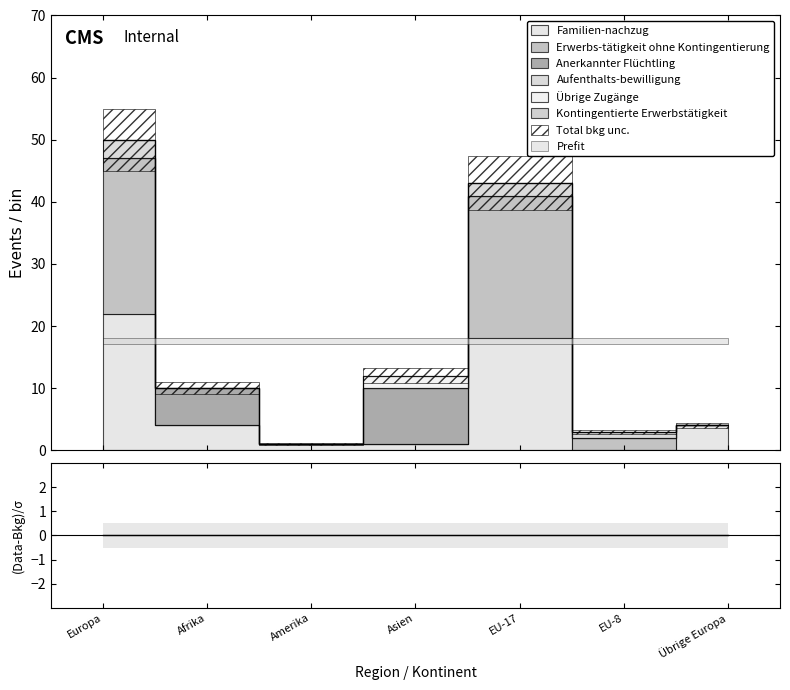

How many intersections are there between Übrige Zugänge and Aufenthalts-bewilligung?

1